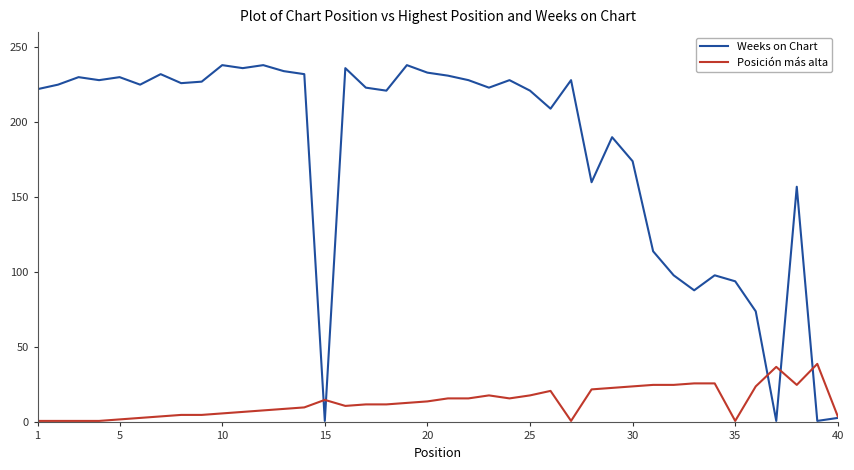

What is the highest value of the Posición más alta series?

39